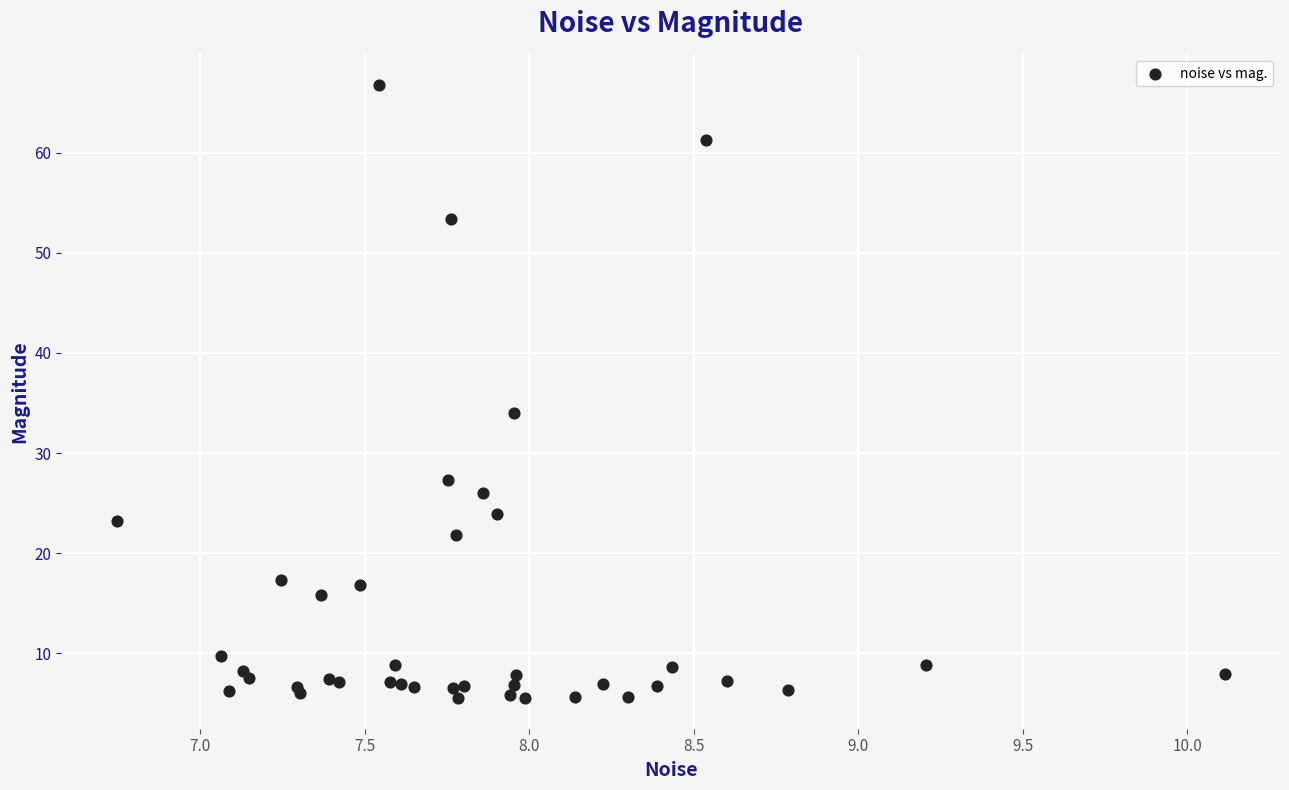

What Y value in the scatter plot is closest to 36?

34.0